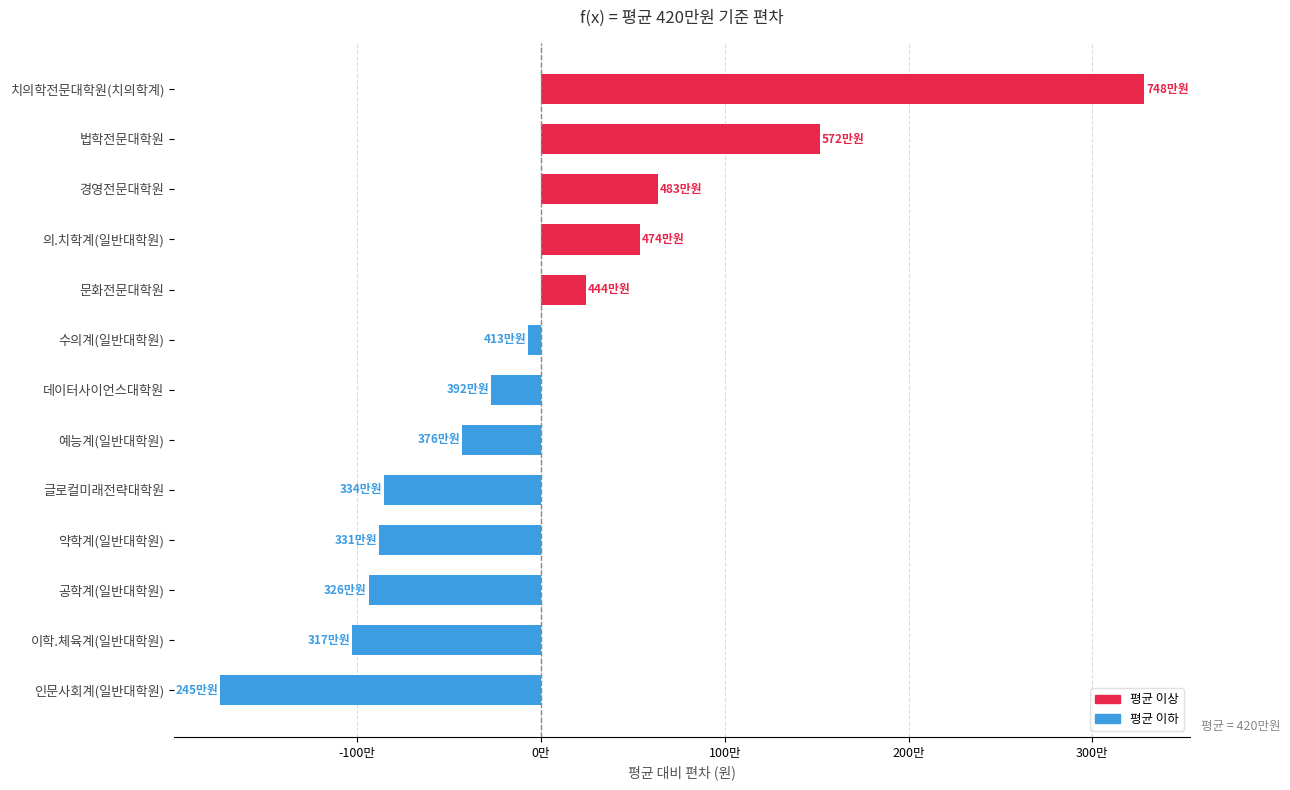

Where is the data nearest to the value 768692?

경영전문대학원